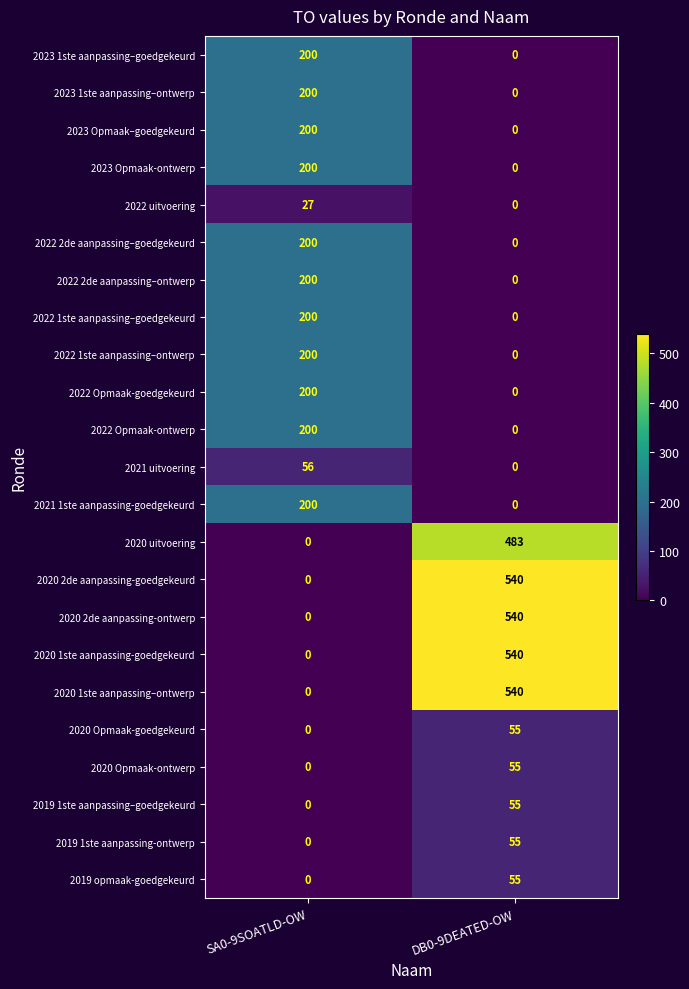

List the labels in order of 2022 1ste aanpassing–goedgekeurd value, largest first.

SA0-9SOATLD-OW, DB0-9DEATED-OW